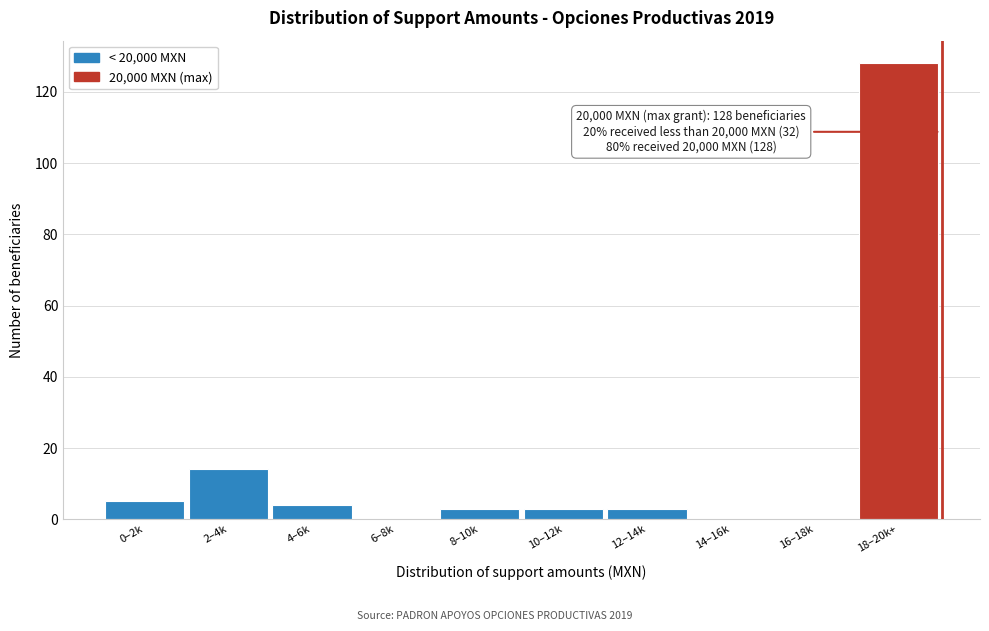

Reading left to right, list all the values displayed in this chart.

0–2k=5	2–4k=14	4–6k=4	6–8k=0	8–10k=3	10–12k=3	12–14k=3	14–16k=0	16–18k=0	18–20k+=128